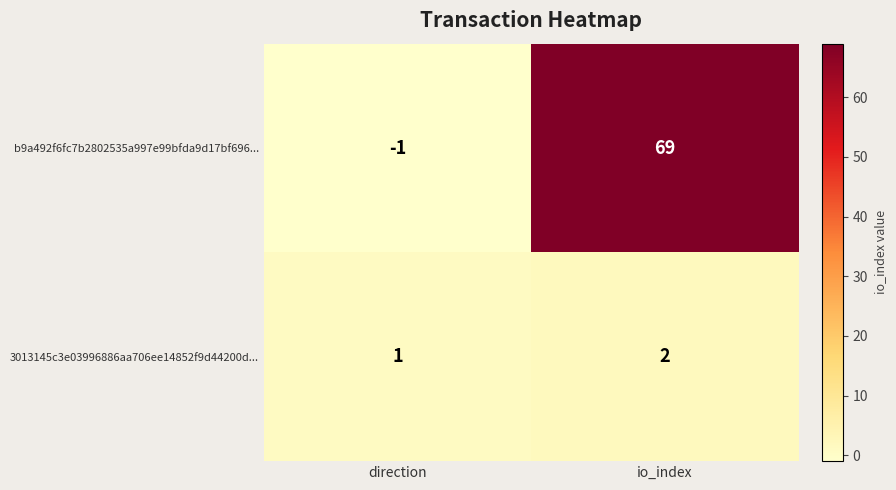

What is the sum of the 3013145c3e03996886aa706ee14852f9d44200d... values at direction and io_index?

3